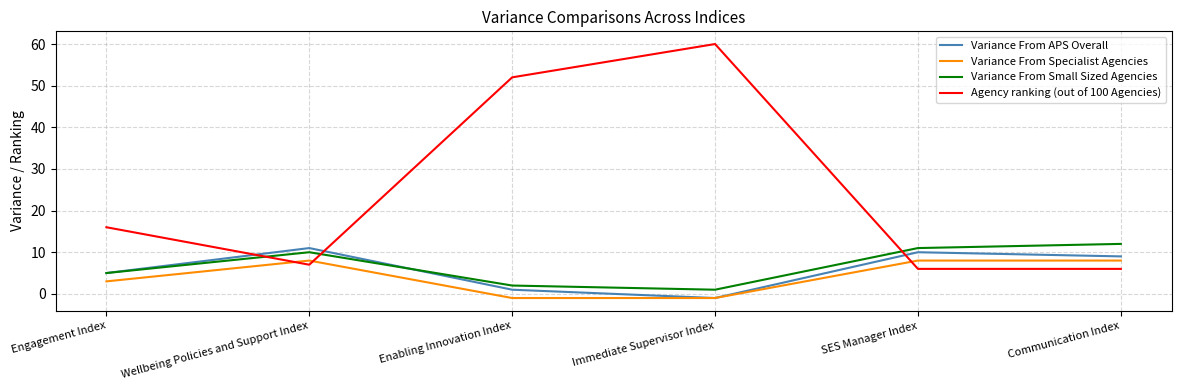

List the series in order of their peak value, lowest first.

Variance From Specialist Agencies, Variance From APS Overall, Variance From Small Sized Agencies, Agency ranking (out of 100 Agencies)